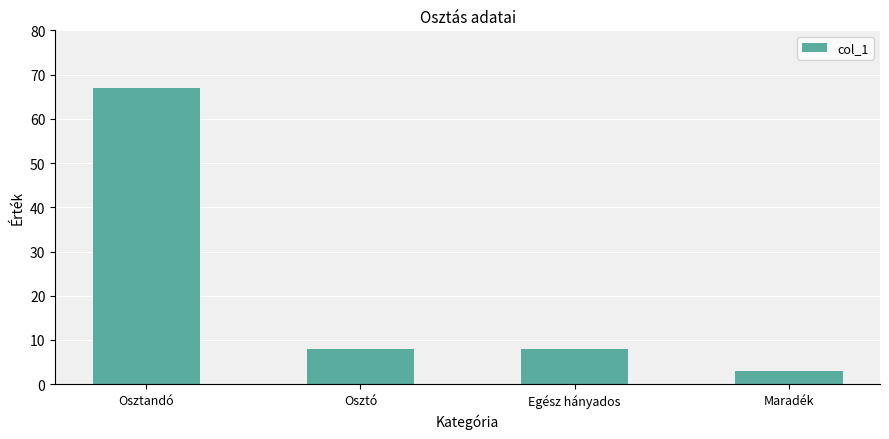

What is the difference between the values at Osztandó and Maradék?

64